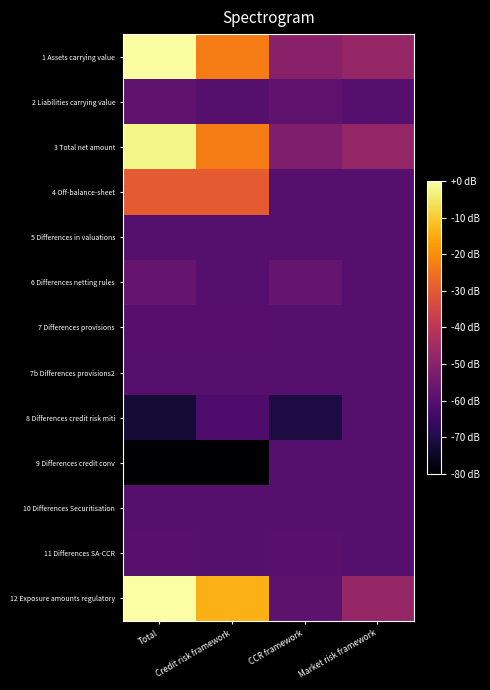

How many categories are shown in the chart?

4